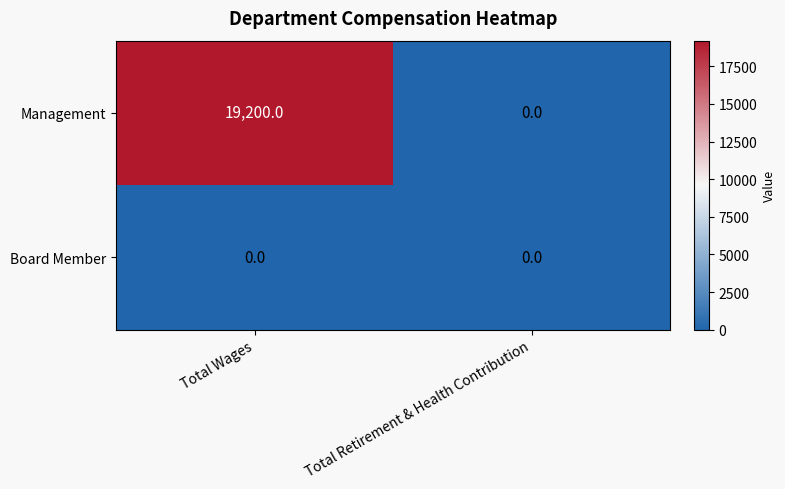

Which category has the highest value across all series?

Total Wages